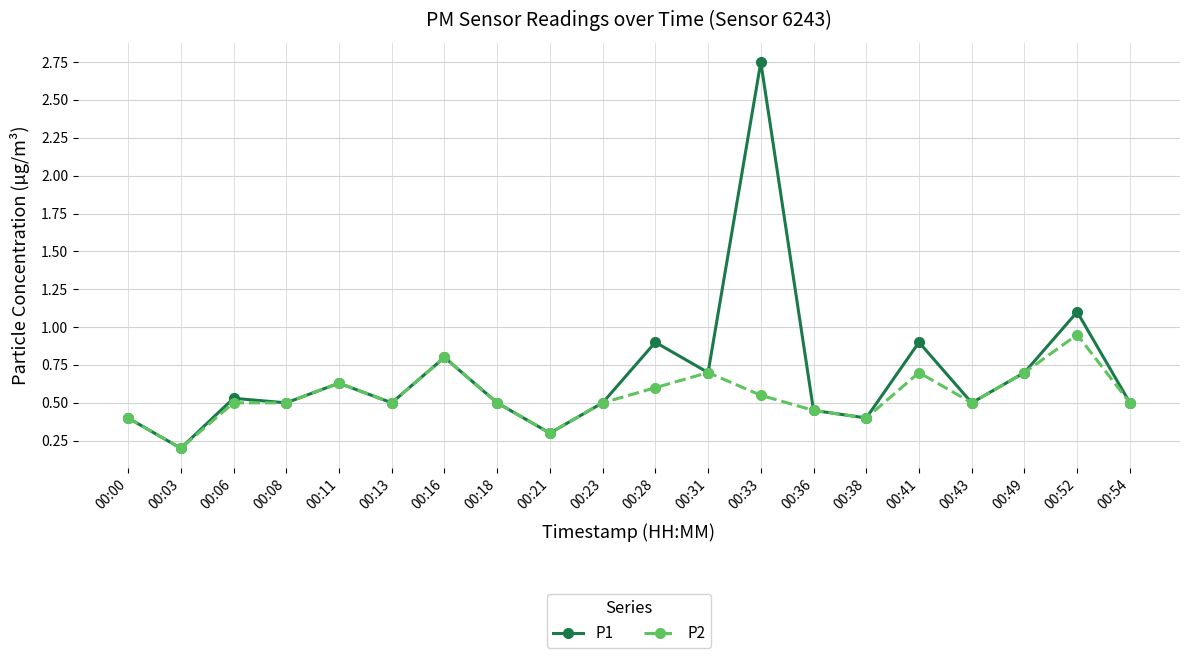

Which series has the largest total across all categories?

P1